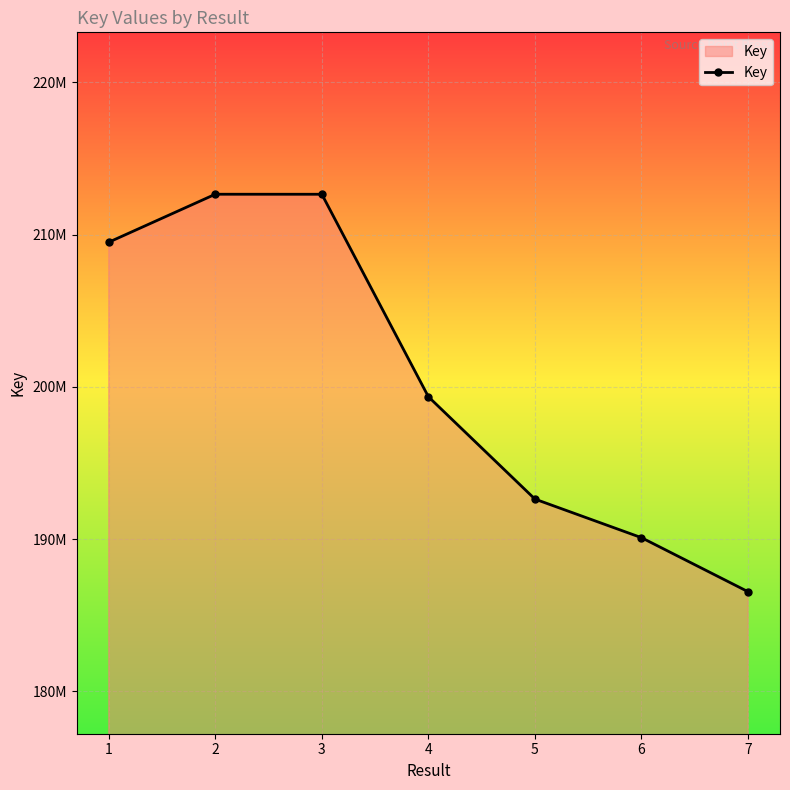

True or false: the data shows 209496206 at 1.

True